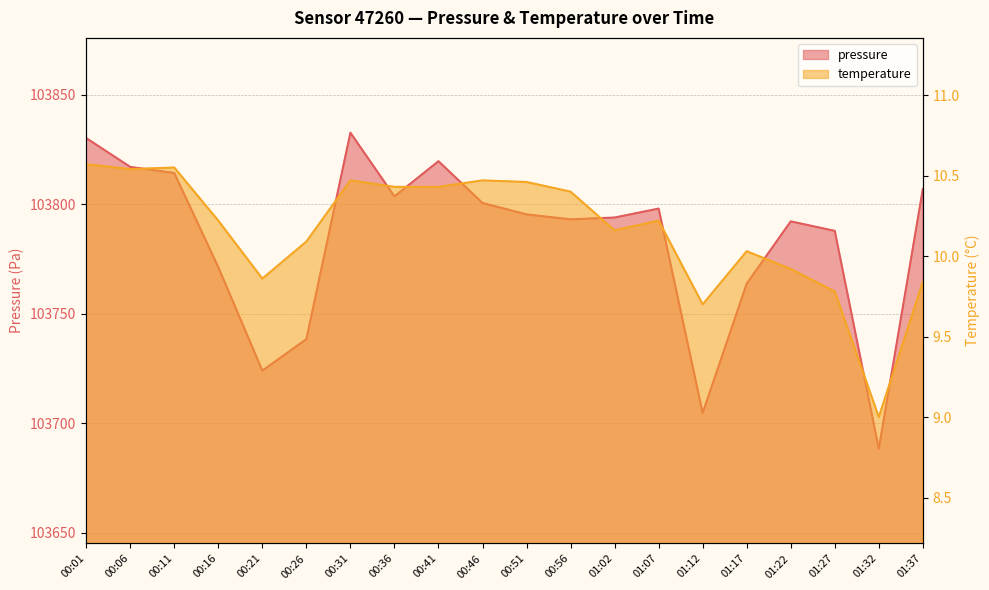

At which category is the sum across all series the highest?

00:31